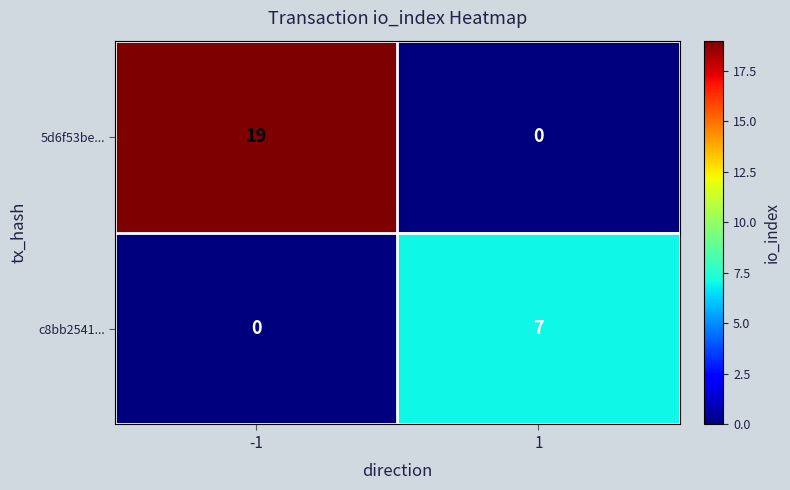

What is the sum of the 5d6f53be... values at 1 and -1?

19